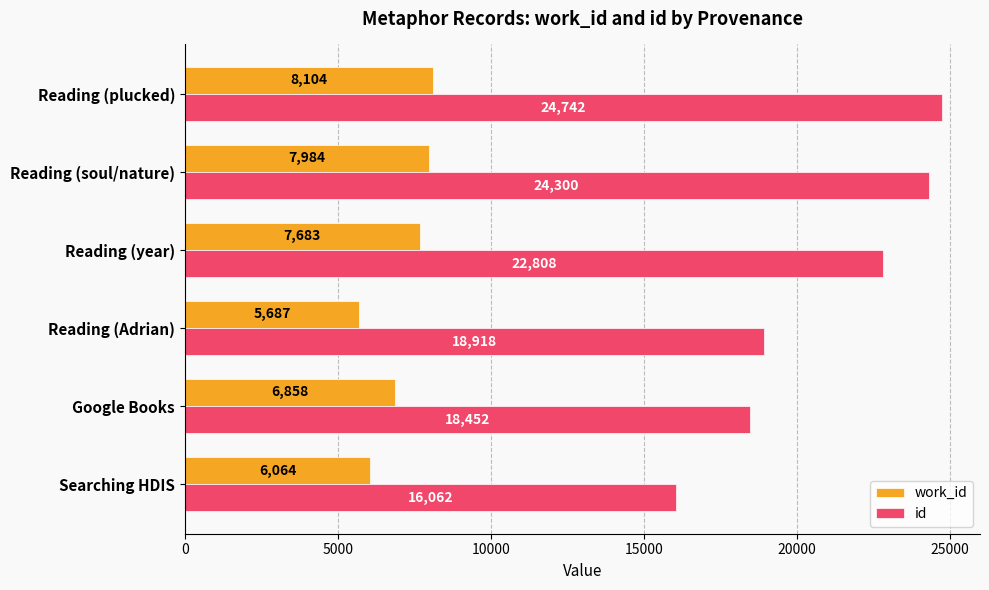

At Searching HDIS, list the series in order from largest to smallest.

id, work_id